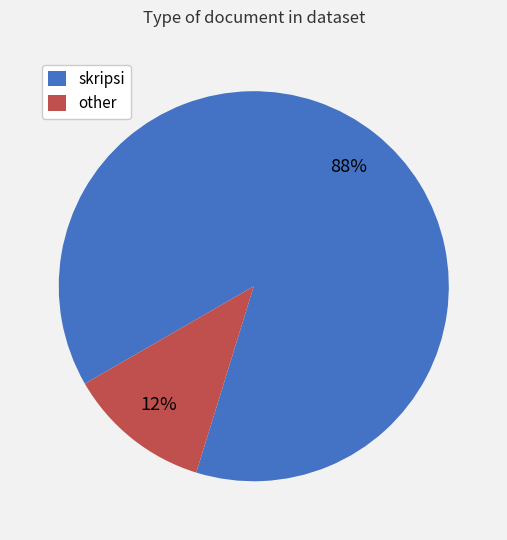

How many segments does this pie chart have?

2